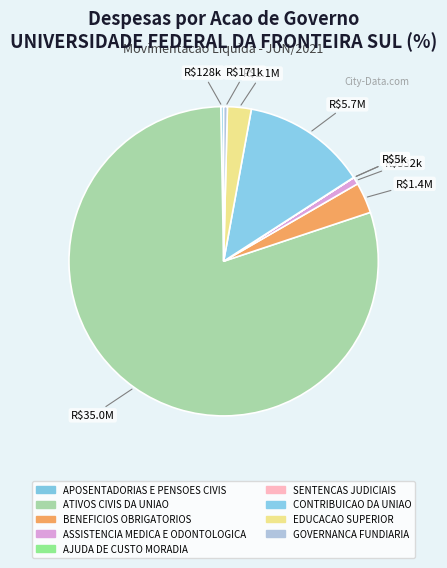

Is the sum of ASSISTENCIA MEDICA E ODONTOLOGICA and ATIVOS CIVIS DA UNIAO greater than half?

Yes